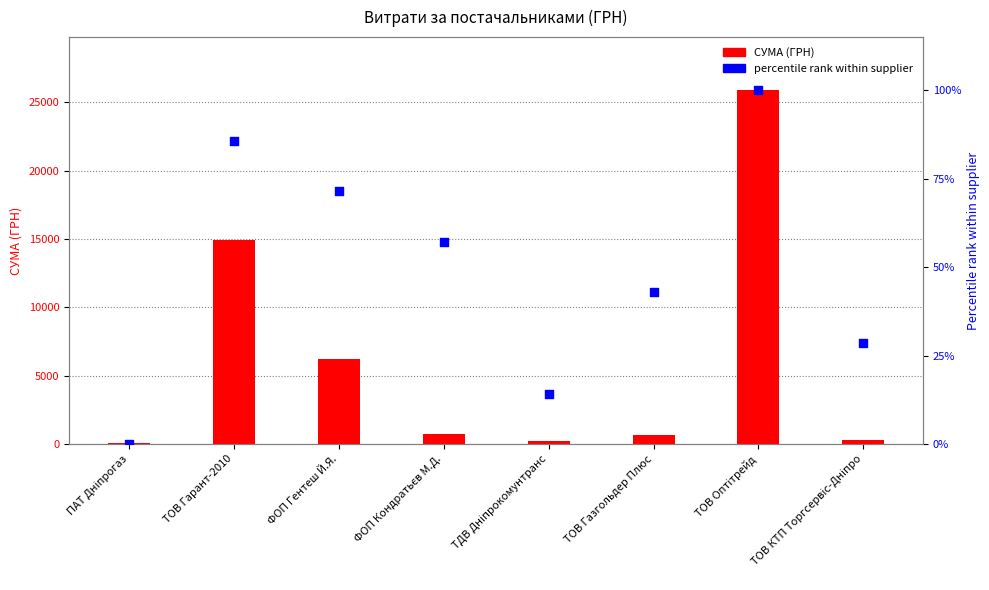

Is the value of percentile rank within supplier at ТОВ КТП Торгсервіс-Дніпро greater than the value of СУМА (ГРН) at ТДВ Дніпрокомунтранс?

No